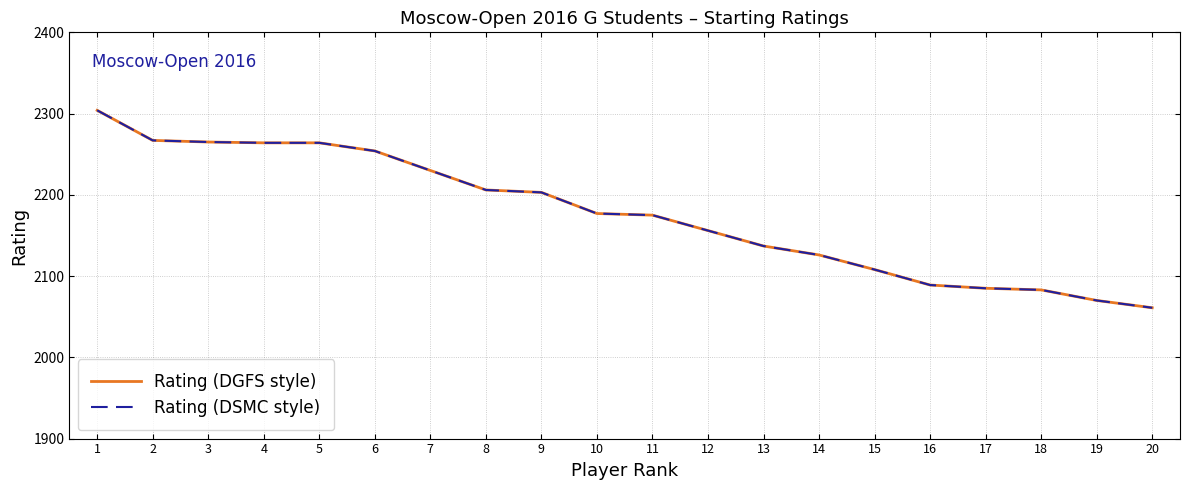

Is the value of Rating (DGFS style) at 12 greater than the value of Rating (DSMC style) at 2?

No